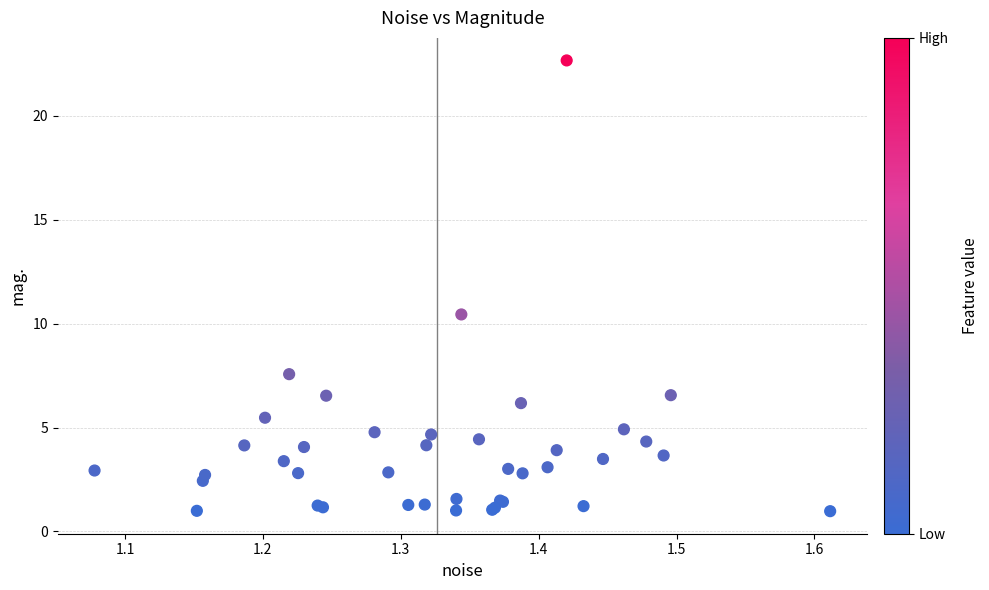

What Y value in the scatter plot is closest to 11?

10.4